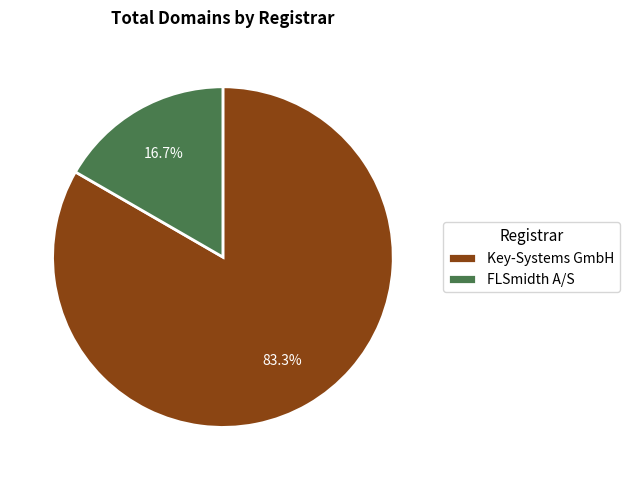

What percentage is the FLSmidth A/S slice, to the nearest percent?

17%